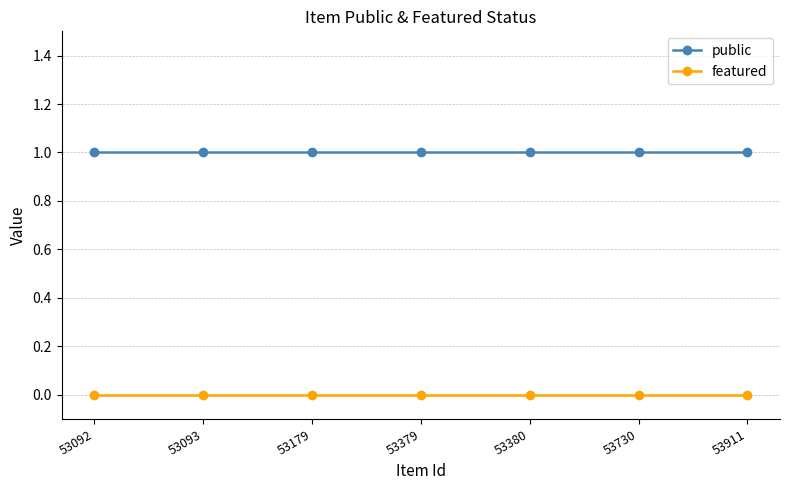

True or false: public and featured cross at least once.

False